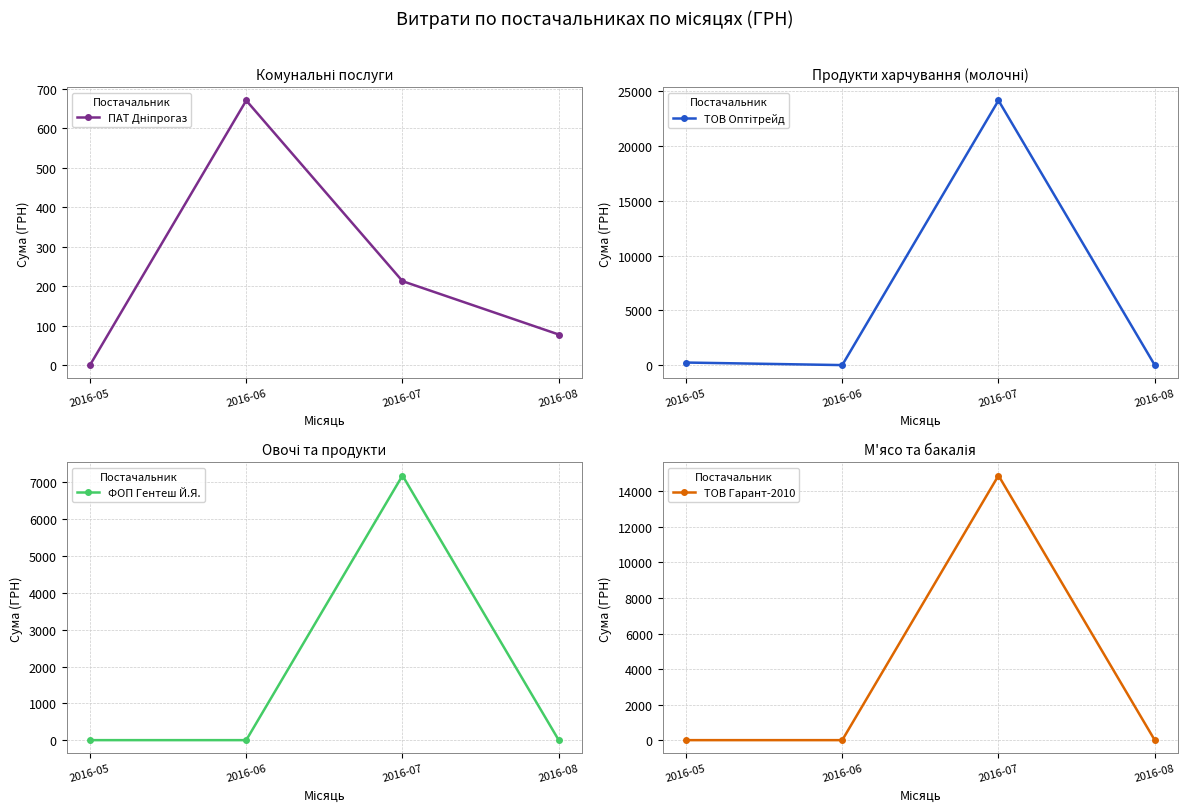

What value does the ФОП Гентеш Й.Я. series have at 2016-07?

7188